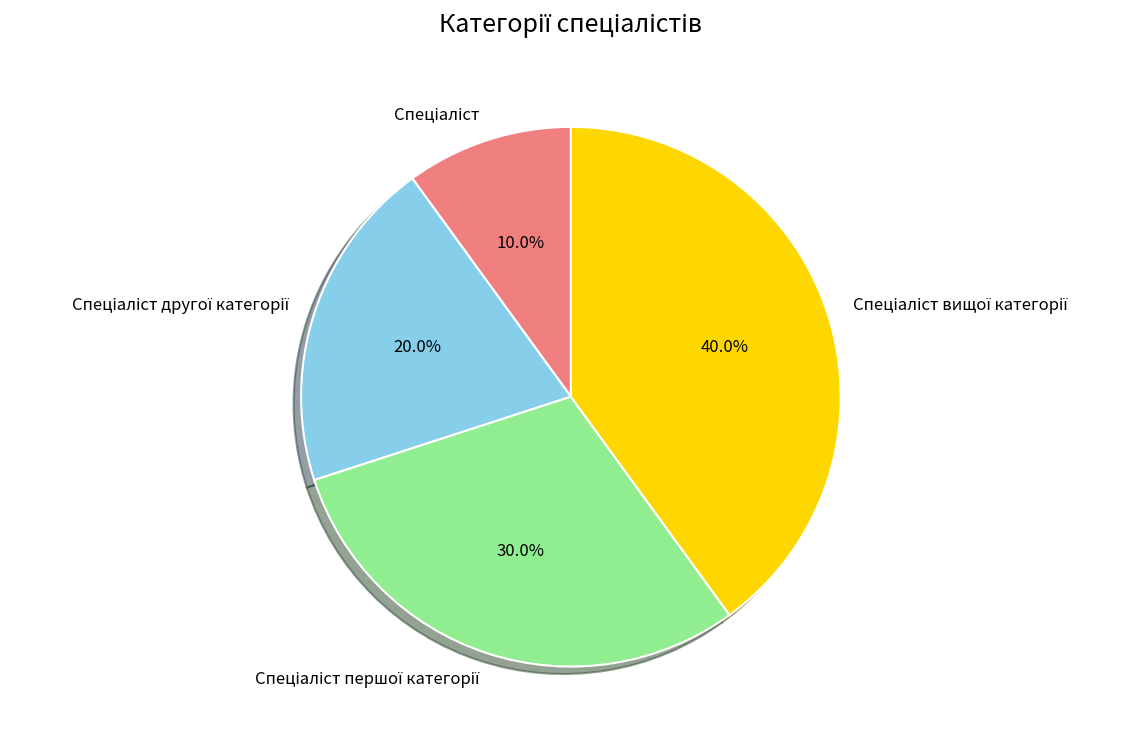

Does any single category account for the majority?

No